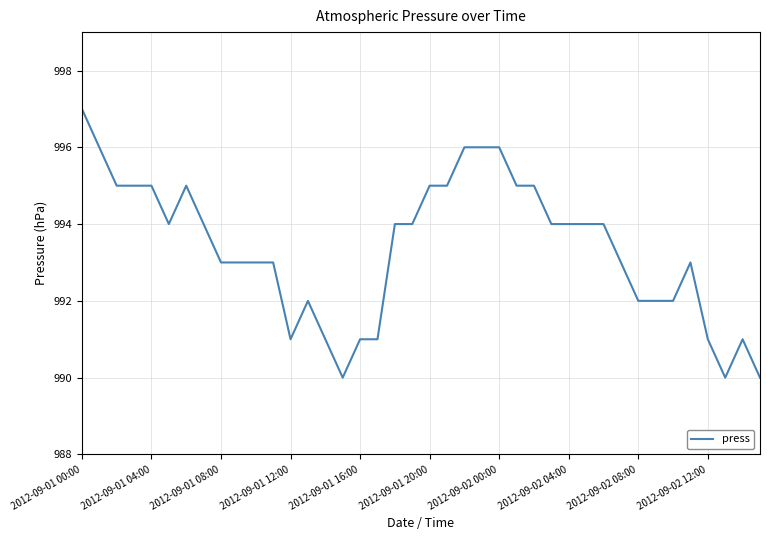

What is the minimum value shown in the chart?

990